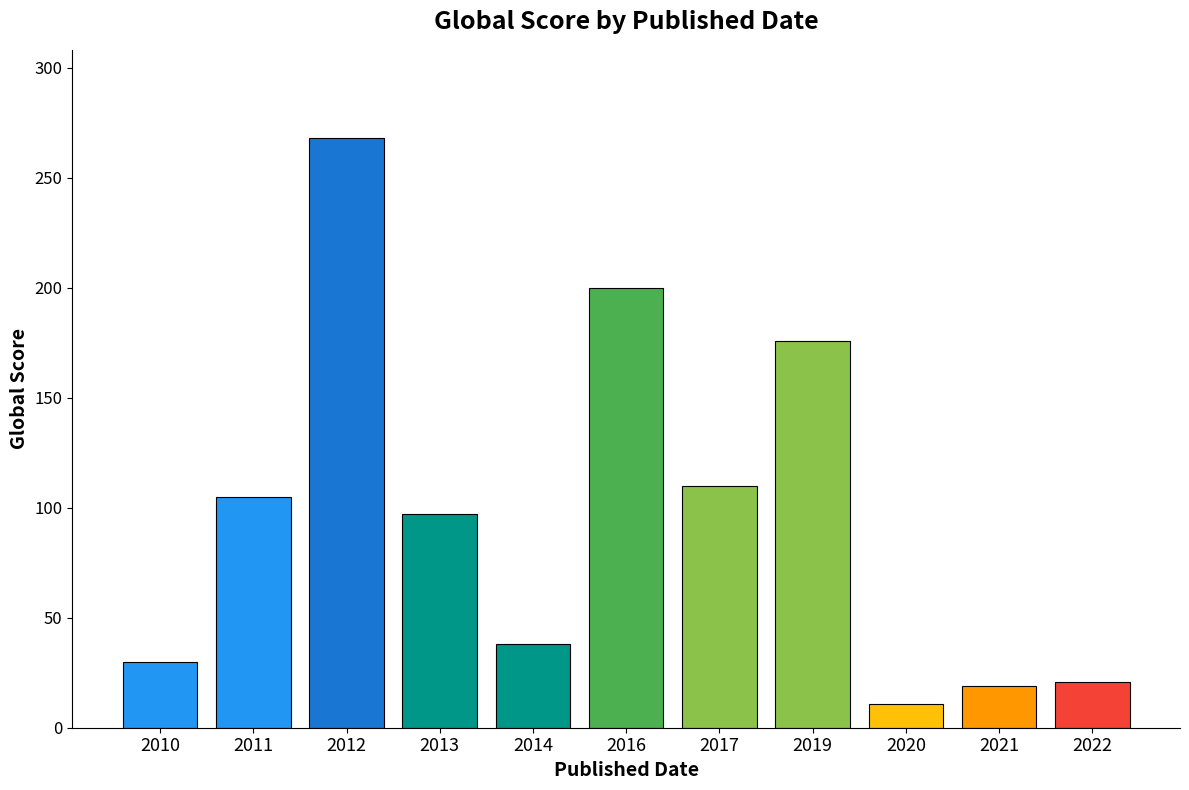

What is the sum of the values at 2011 and 2013?

202